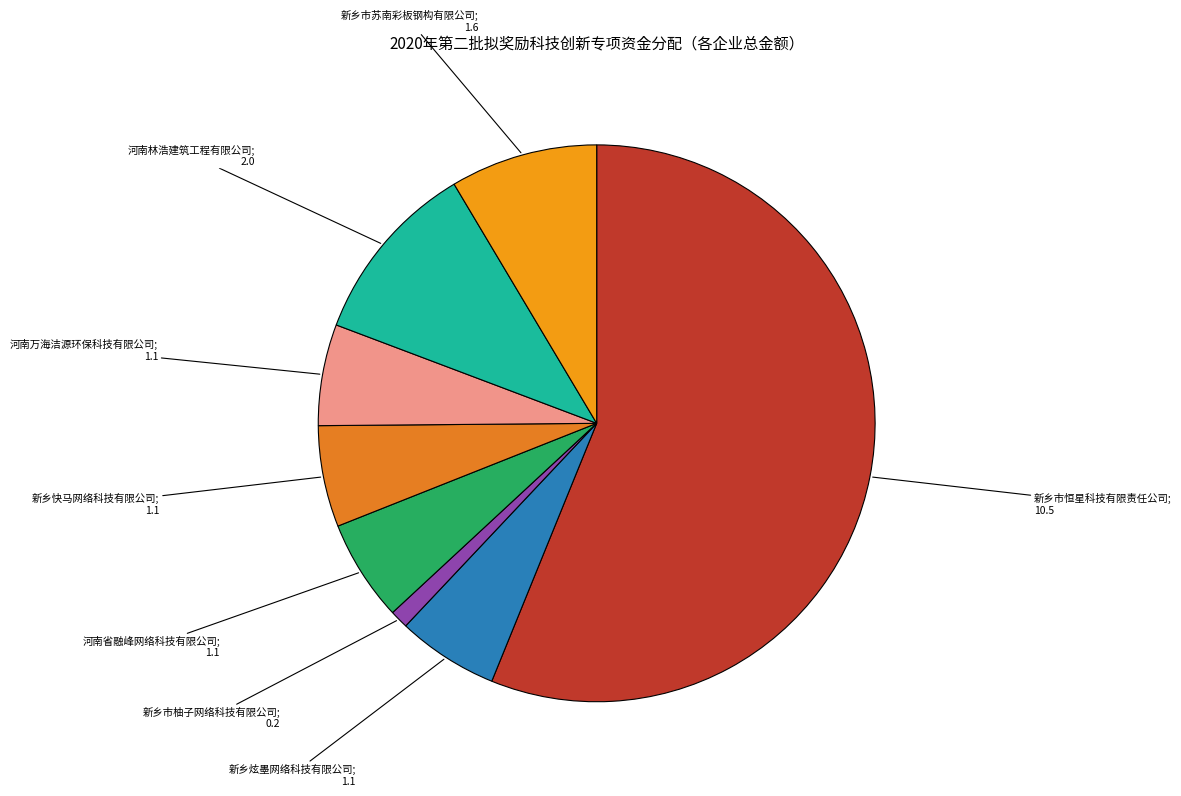

How many segments does this pie chart have?

8